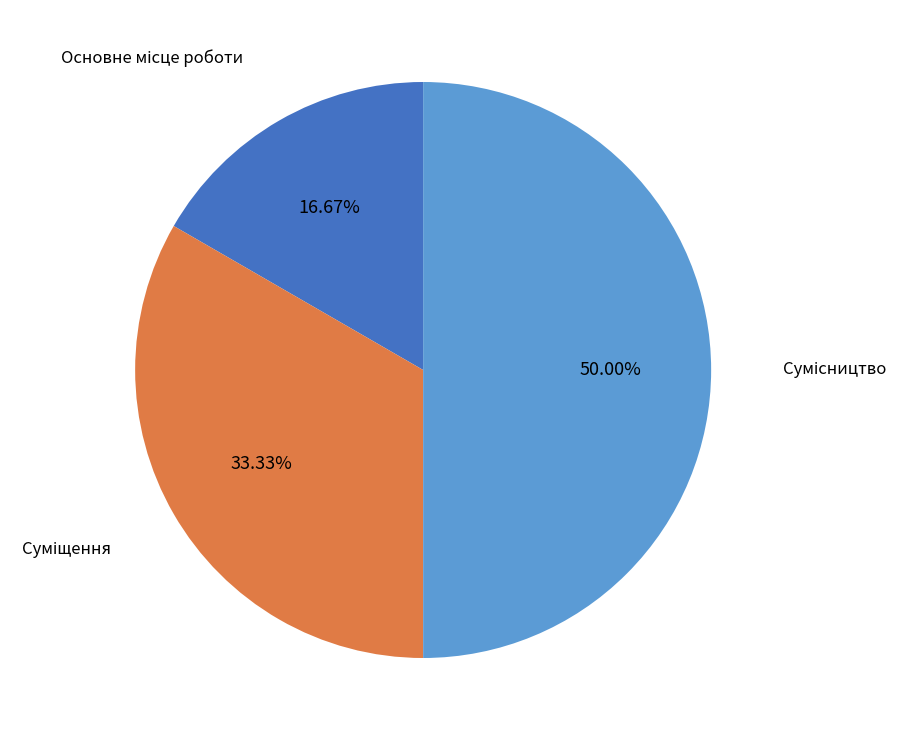

Rank the categories by value from lowest to highest.

Основне місце роботи, Суміщення, Сумісництво